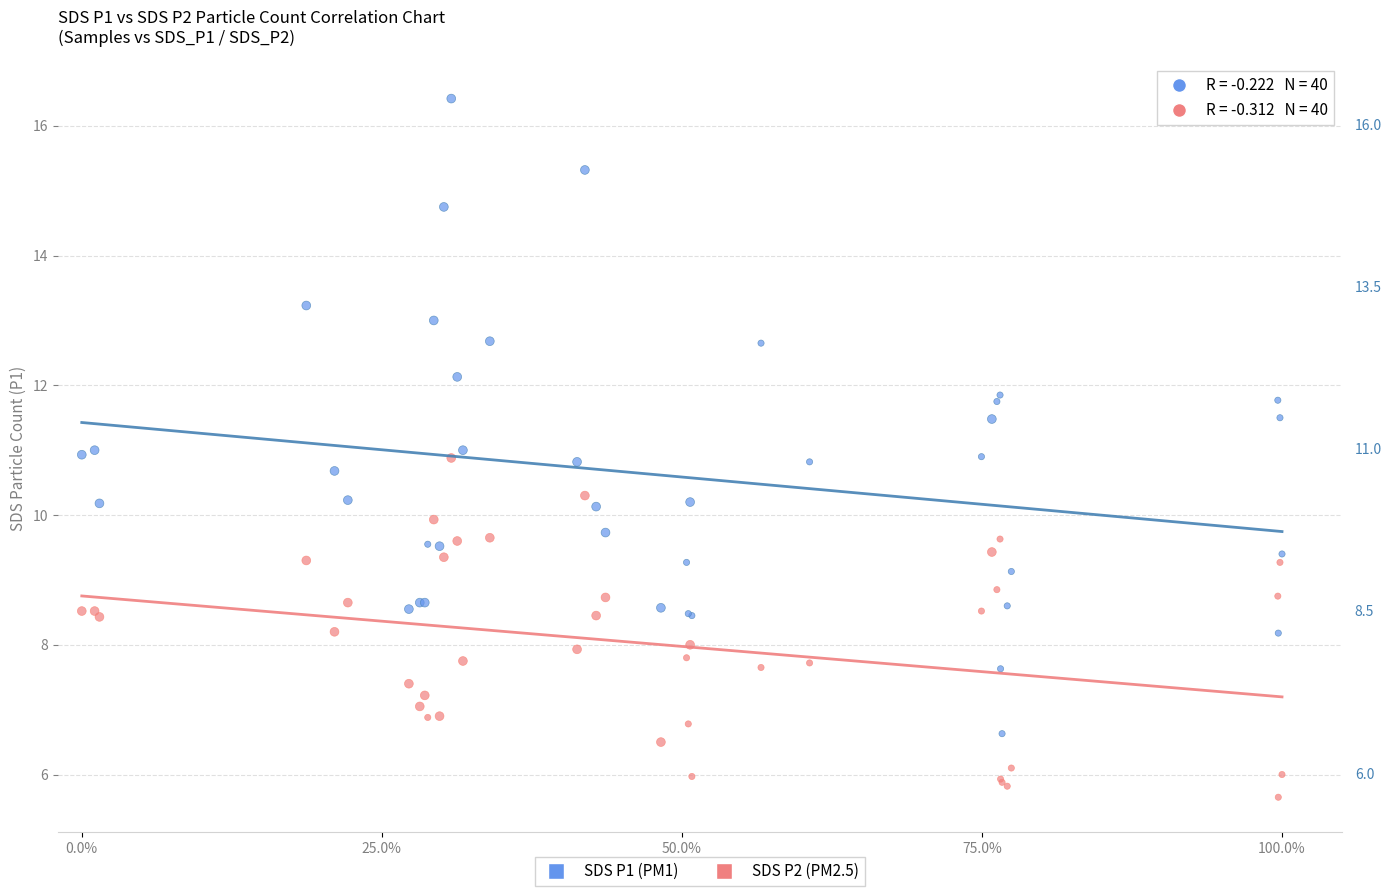

What are all the series names shown in the legend?

SDS P1 (PM1), SDS P2 (PM2.5)